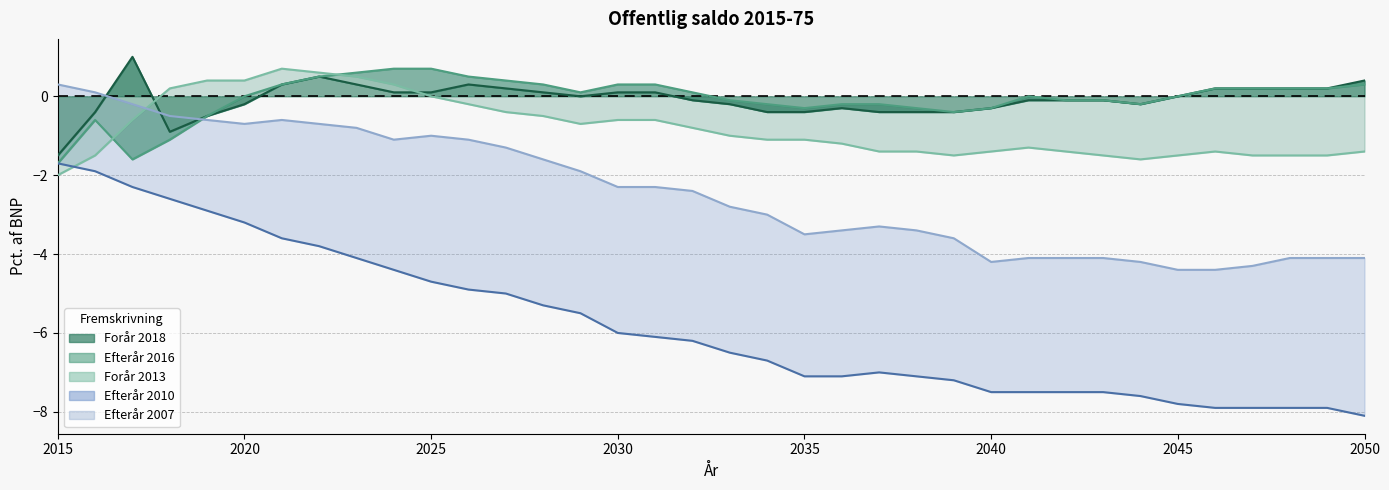

After their last crossing, which series has the higher values: Forår 2018 or Forår 2013?

Forår 2018